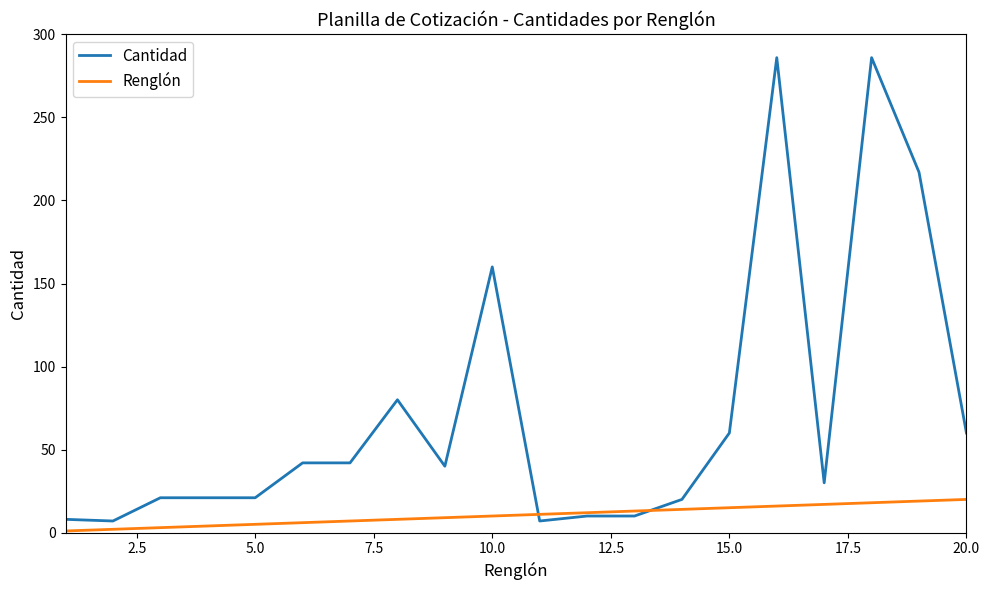

Which series has the largest total across all categories?

Cantidad